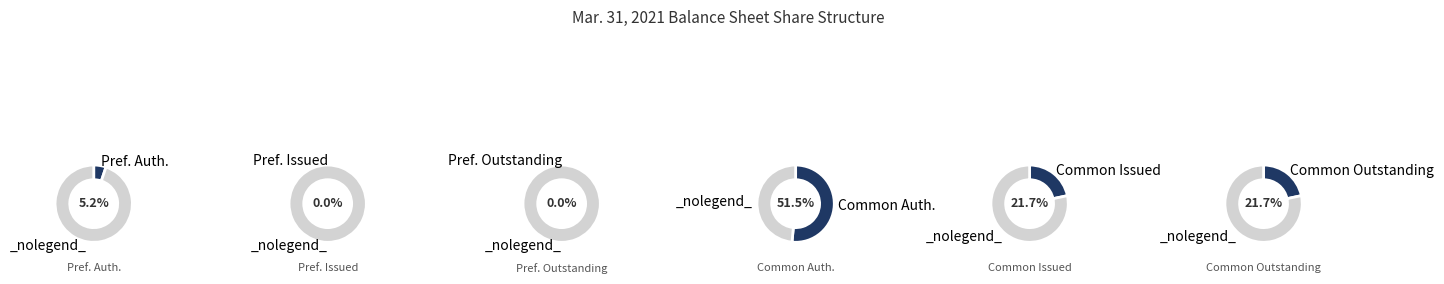

Is there any slice that represents more than half of the pie?

Yes